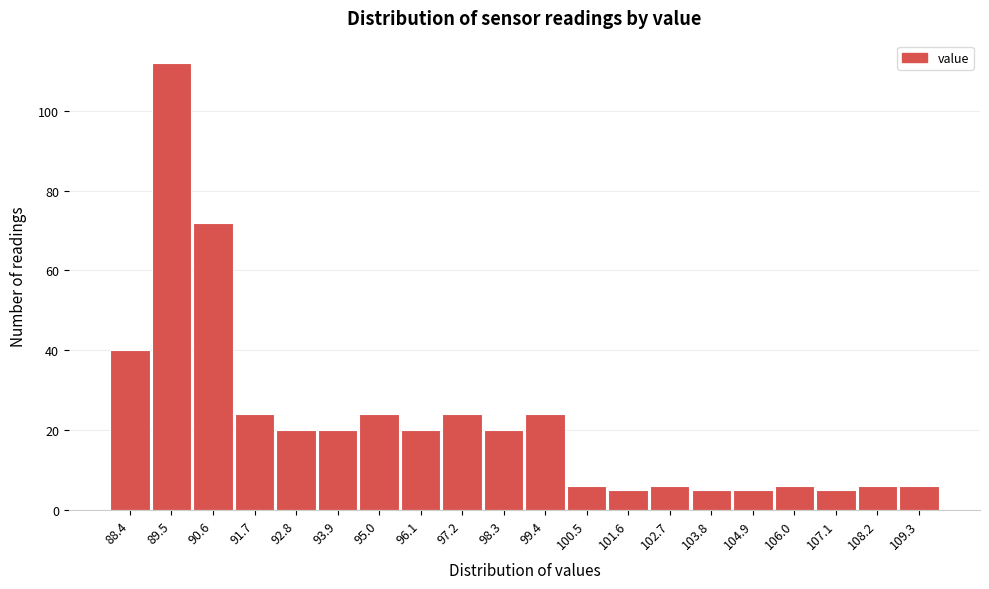

Reading left to right, extract all data points from this chart.

40	112	72	24	20	20	24	20	24	20	24	6	5	6	5	5	6	5	6	6